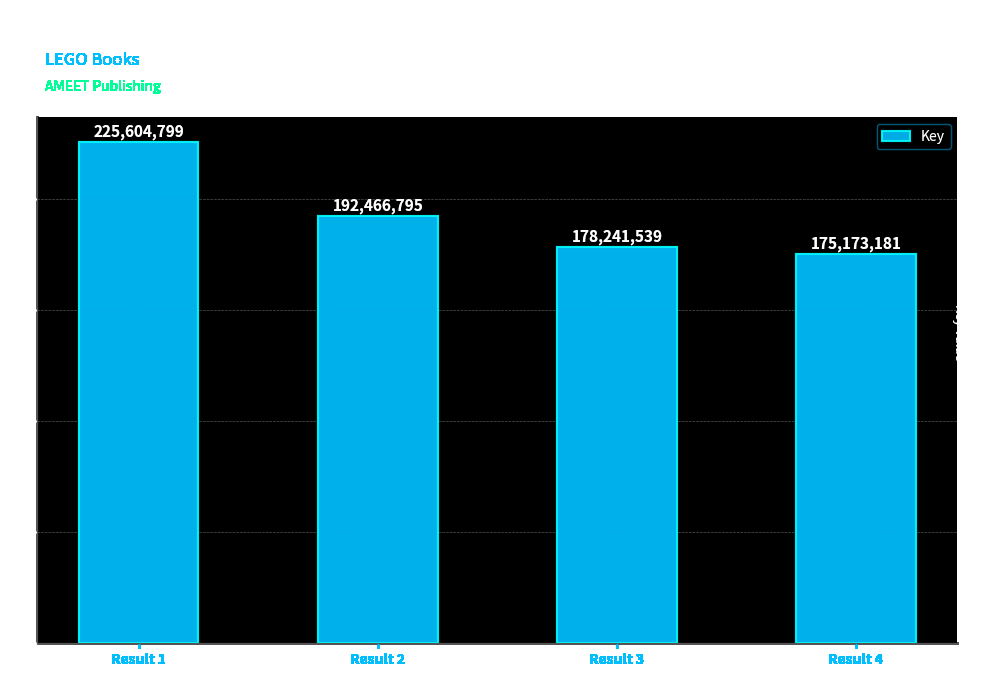

At which category does the chart reach its peak across all series?

Result 1